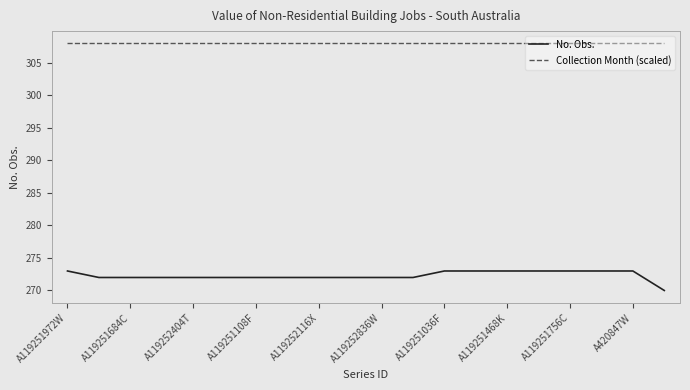

Which series has the largest range (max minus min)?

No. Obs.